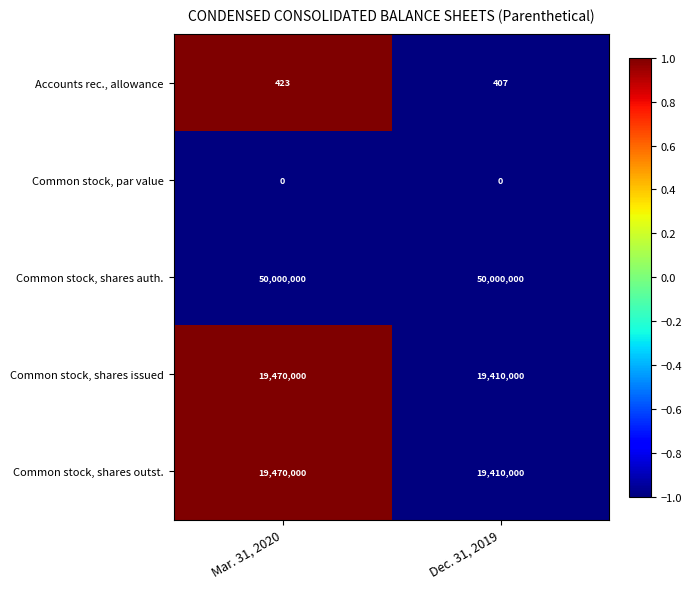

What is the spread (max minus min) of values at Mar. 31, 2020?

50000000